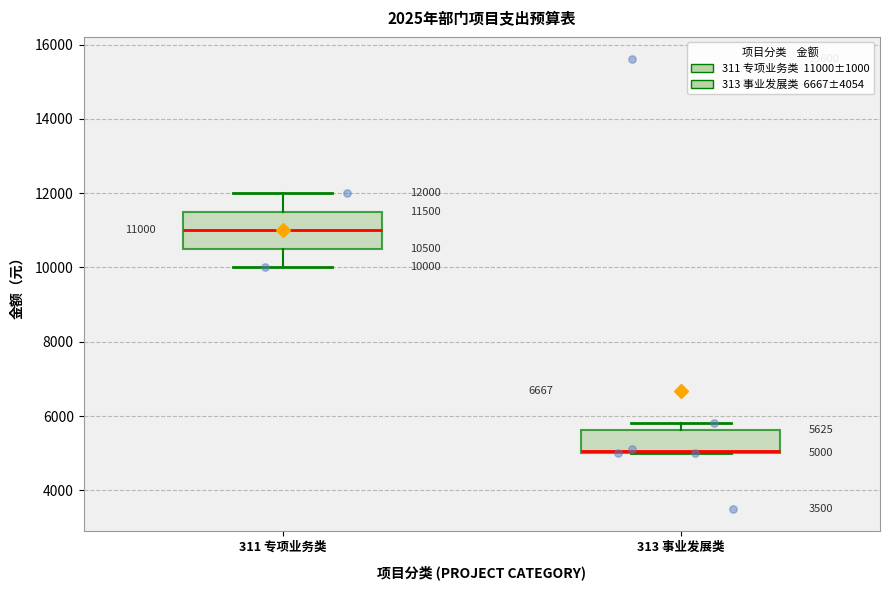

Which box is the tallest, from its lower edge to its upper edge?

311 专项业务类